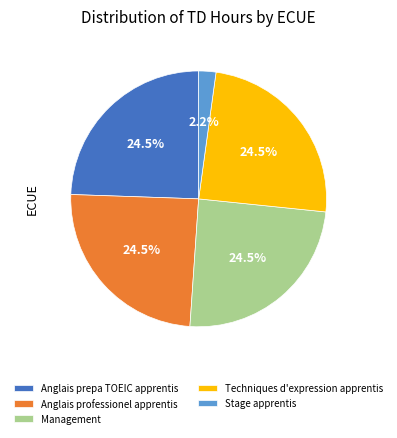

Do Techniques d'expression apprentis and Stage apprentis together represent more than half of the pie?

No